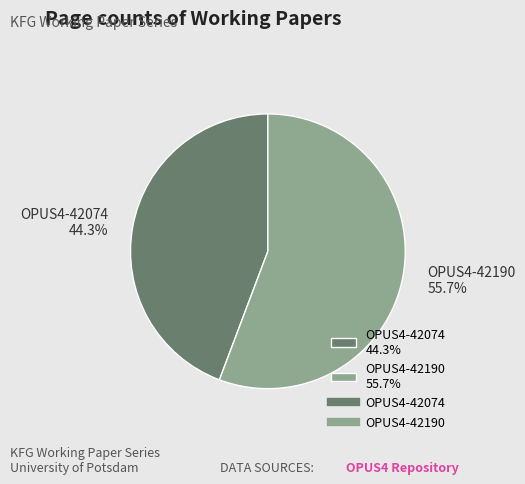

Which category accounts for the majority?

OPUS4-42190